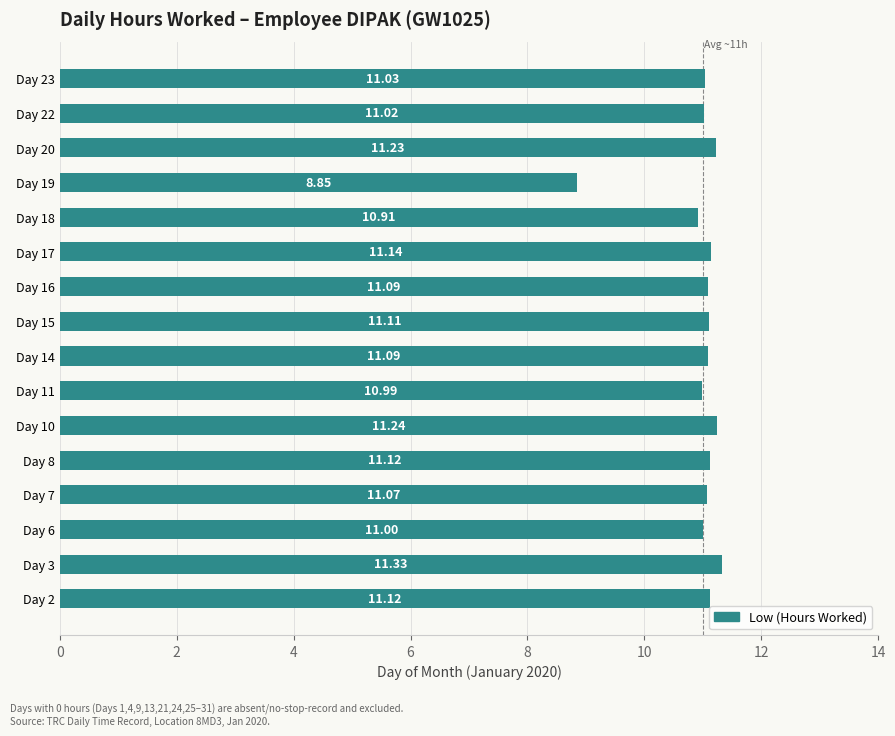

What is the sum of all values?

175.3